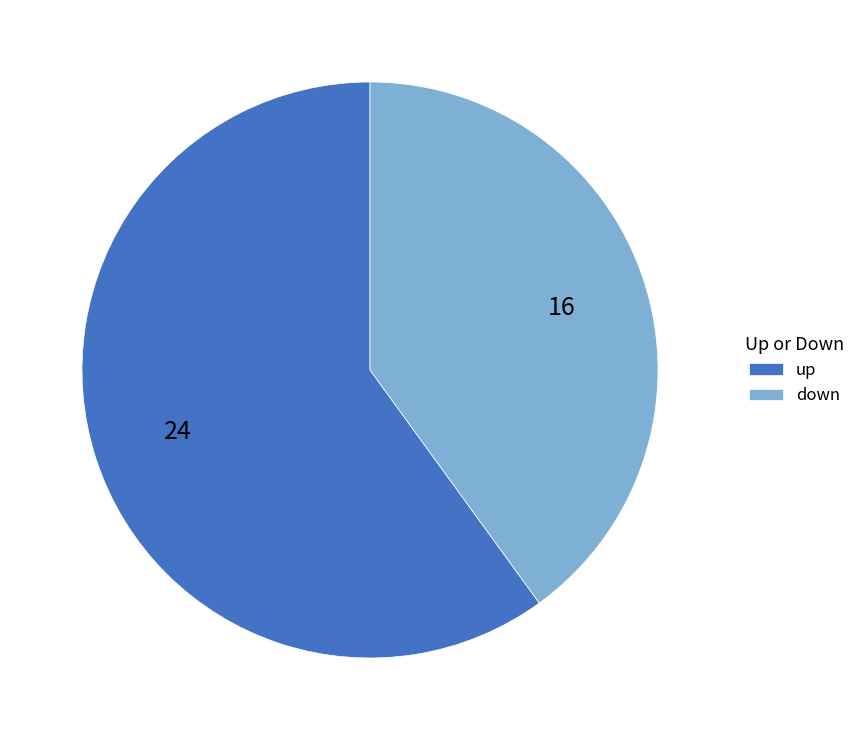

Does down represent more than half of the total?

No